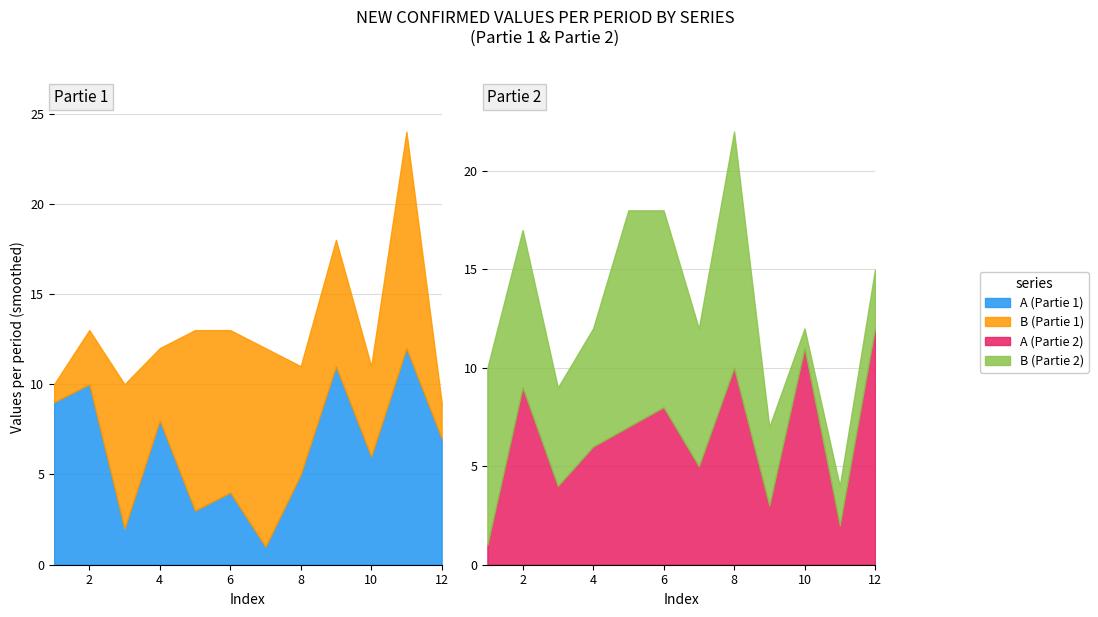

At which label is A (Partie 2) closest to 6?

4